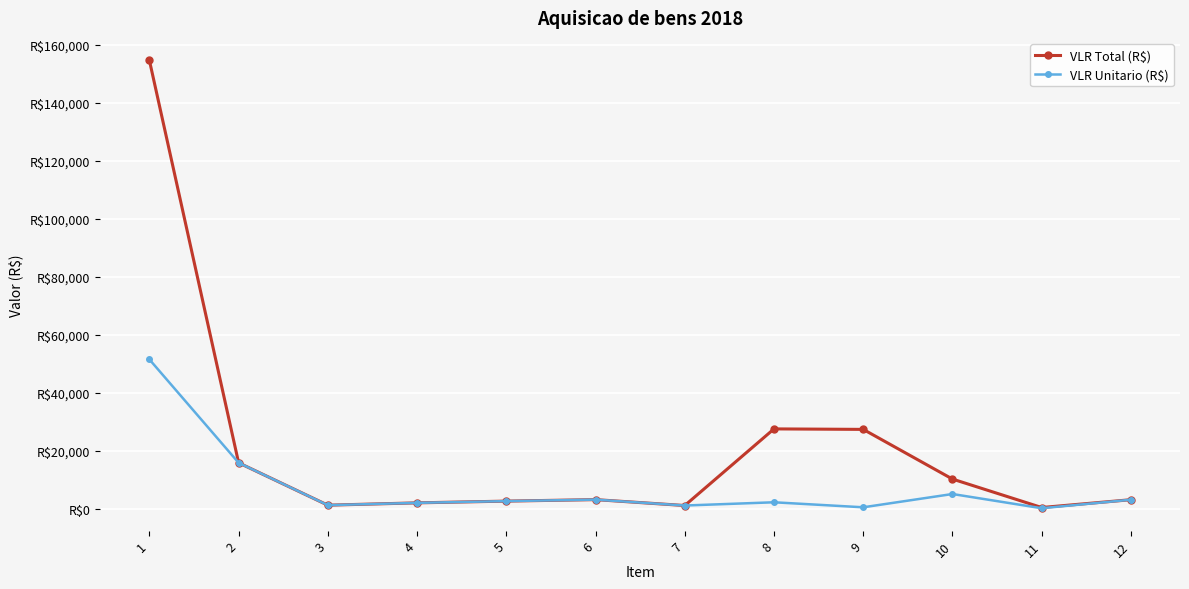

True or false: VLR Total (R$) and VLR Unitario (R$) intersect in this chart.

False